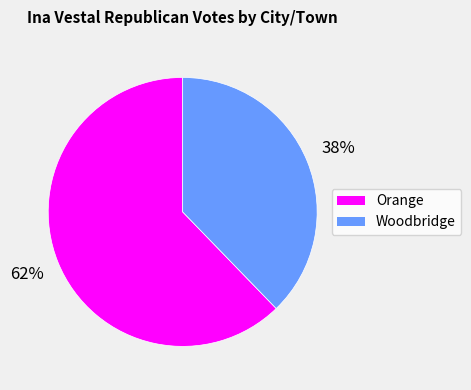

Is it true that Woodbridge is 38% of the pie?

True